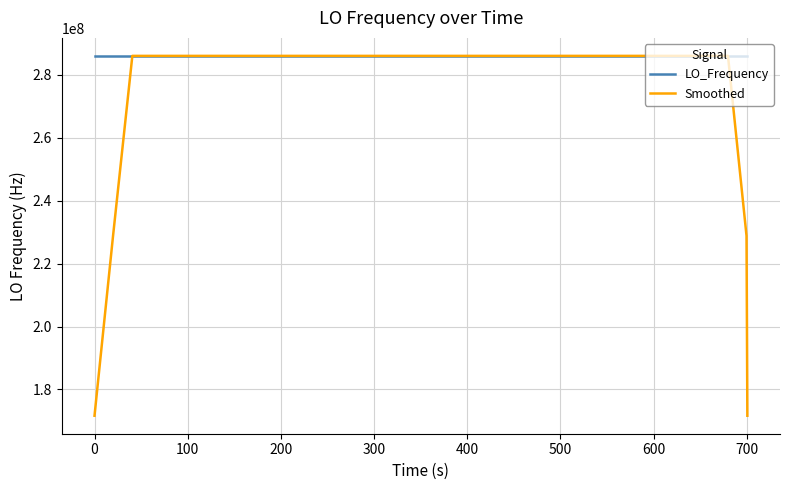

What is the minimum value for Smoothed?

171628199.1